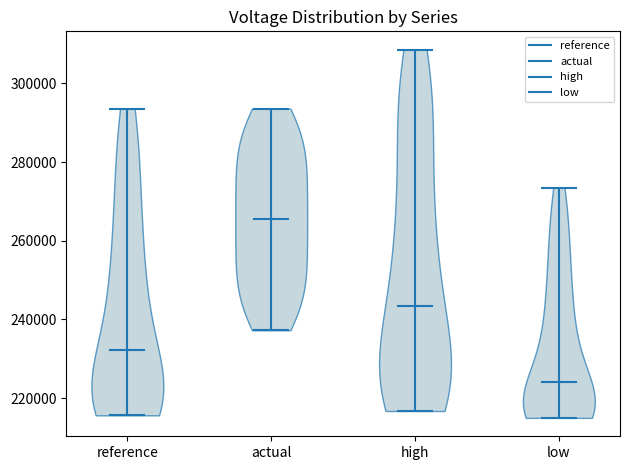

Reading left to right, read every violin against the y-axis: where its median line is, and the lowest and highest points it reaches. The values are not printed on the chart, so give them approximately, as read against the axis.

reference: median line 232000, lowest point 216000, highest point 294000
actual: median line 266000, lowest point 238000, highest point 294000
high: median line 244000, lowest point 216000, highest point 308000
low: median line 224000, lowest point 216000, highest point 274000